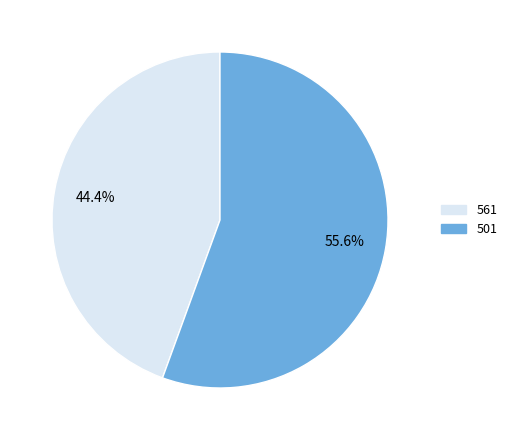

What portion of the pie excludes 501?

44.4%